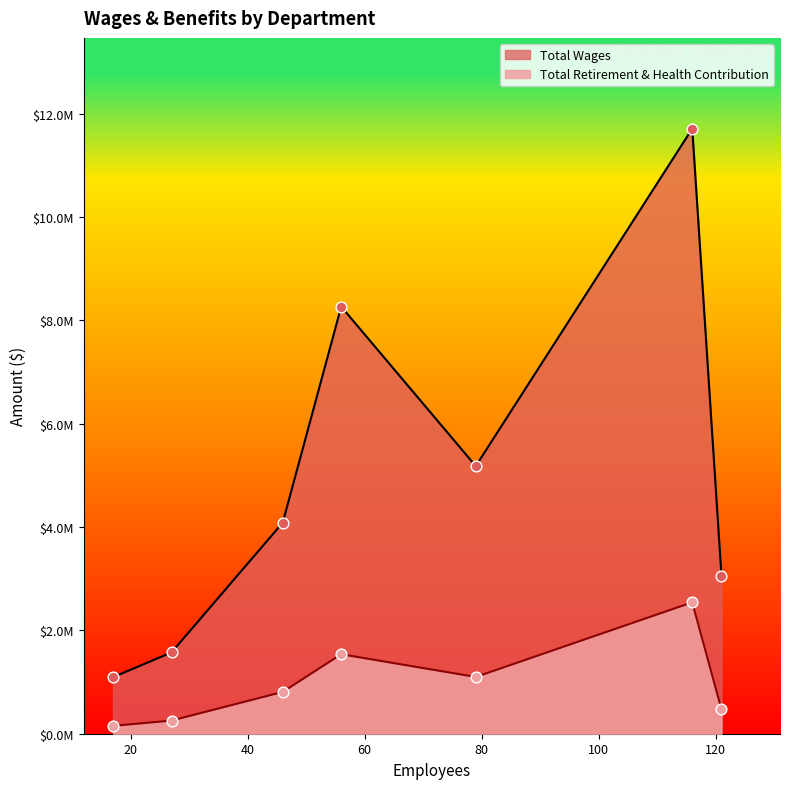

Which series has the largest total across all categories?

Total Wages